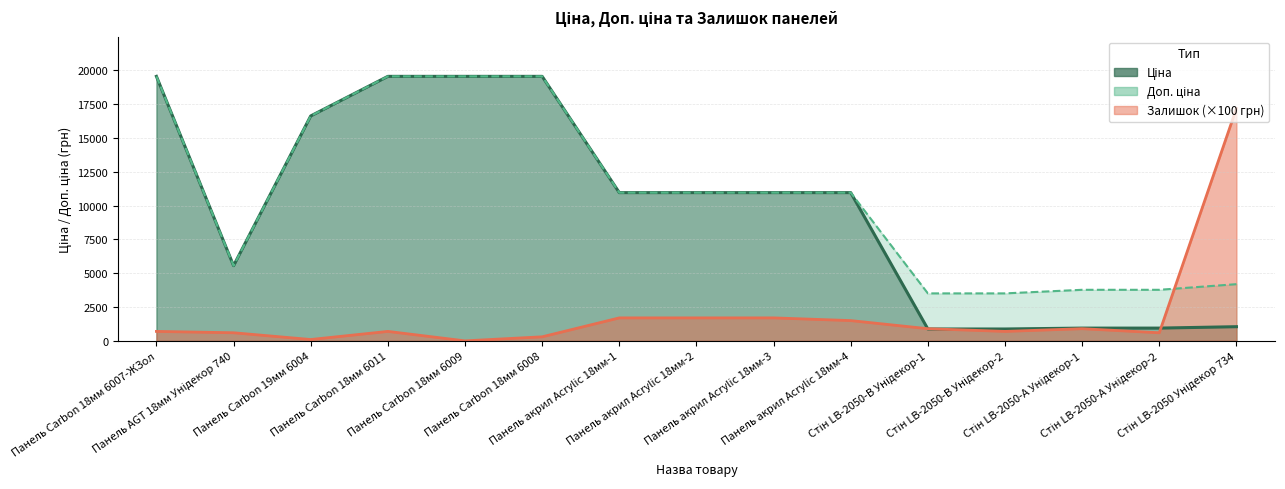

How many distinct data groups are displayed?

3